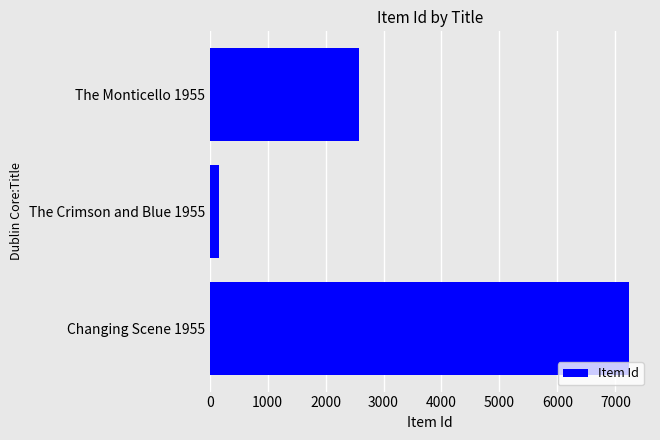

How many values are below 2577?

1